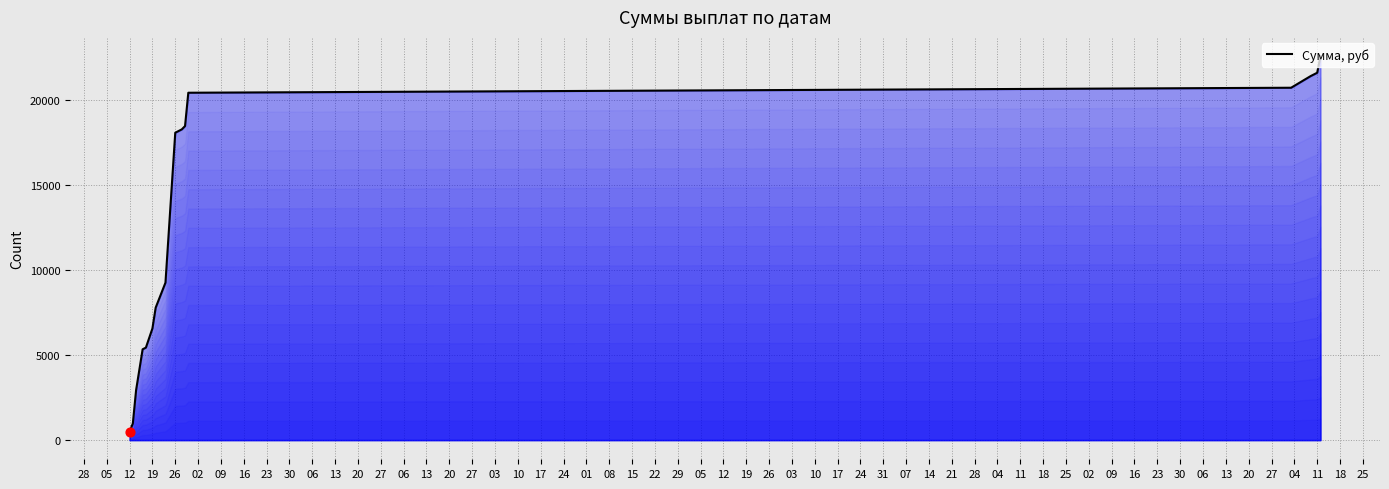

What is the difference between the maximum and minimum values?

22099